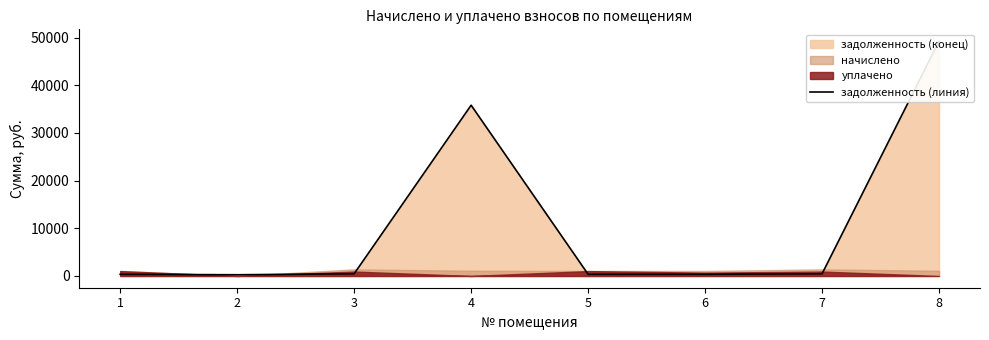

True or false: the data shows 35822.9 at 4.

True